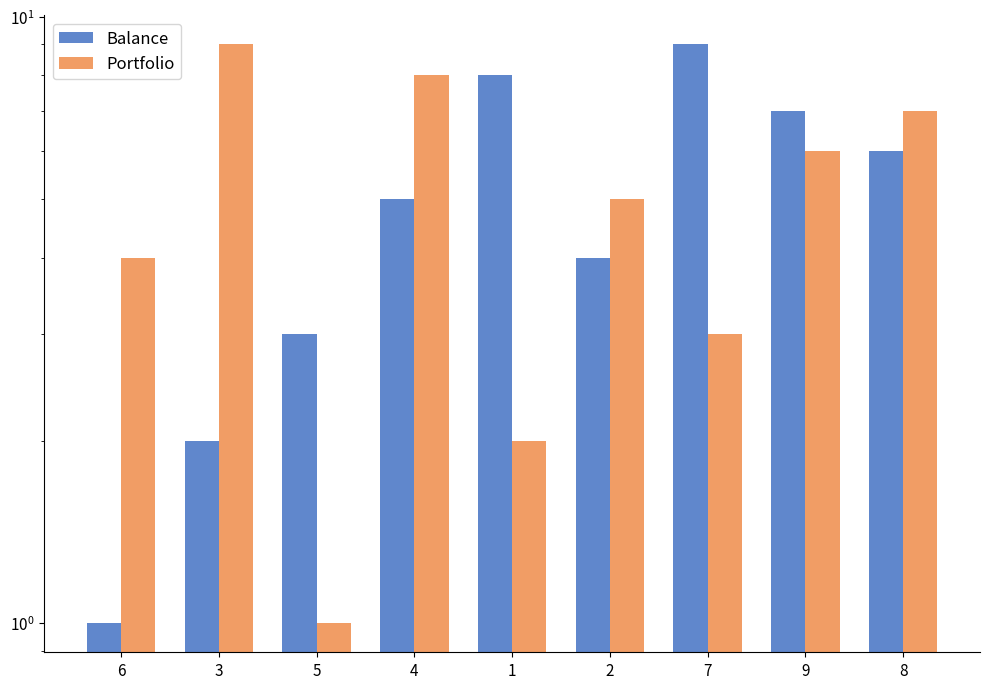

Are the bars grouped side by side (vs. stacked)?

Yes